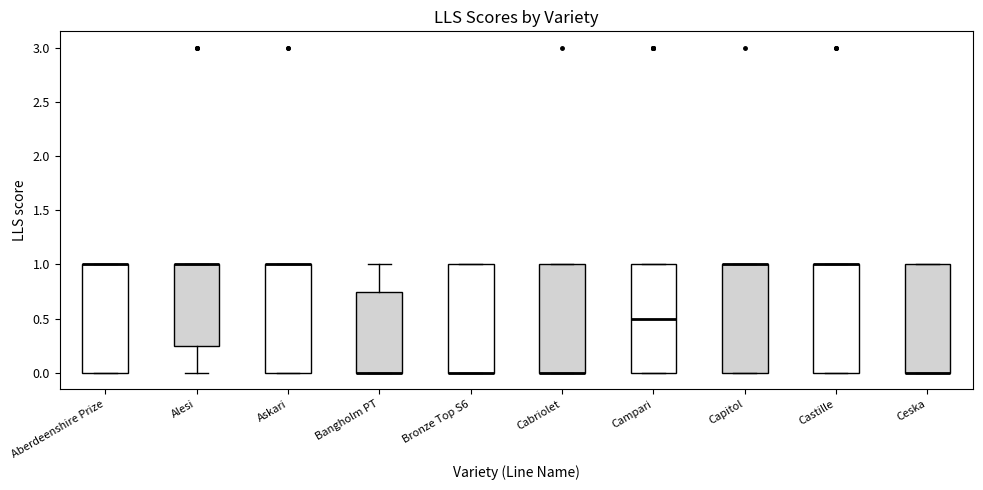

Reading left to right, read every box against the y-axis: the position of its median line, the range the box covers, and the ends of its whiskers. The values are not printed on the chart, so give them approximately, as read against the axis.

Aberdeenshire Prize: median 1.00 (drawn on the box's upper edge), box 0.00 to 1.00, whiskers 0.00 to 1.00
Alesi: median 1.00 (drawn on the box's upper edge), box 0.25 to 1.00, whiskers 0.00 to 1.00
Askari: median 1.00 (drawn on the box's upper edge), box 0.00 to 1.00, whiskers 0.00 to 1.00
Bangholm PT: median 0.00 (drawn on the box's lower edge), box 0.00 to 0.75, whiskers 0.00 to 1.00
Bronze Top S6: median 0.00 (drawn on the box's lower edge), box 0.00 to 1.00, whiskers 0.00 to 1.00
Cabriolet: median 0.00 (drawn on the box's lower edge), box 0.00 to 1.00, whiskers 0.00 to 1.00
Campari: median 0.50, box 0.00 to 1.00, whiskers 0.00 to 1.00
Capitol: median 1.00 (drawn on the box's upper edge), box 0.00 to 1.00, whiskers 0.00 to 1.00
Castille: median 1.00 (drawn on the box's upper edge), box 0.00 to 1.00, whiskers 0.00 to 1.00
Ceska: median 0.00 (drawn on the box's lower edge), box 0.00 to 1.00, whiskers 0.00 to 1.00